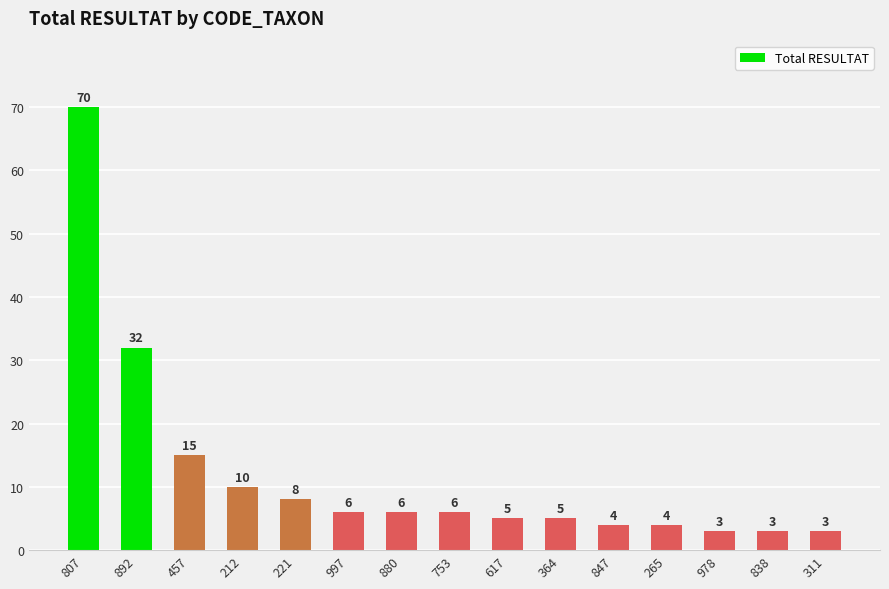

What is the sum of all values?

180